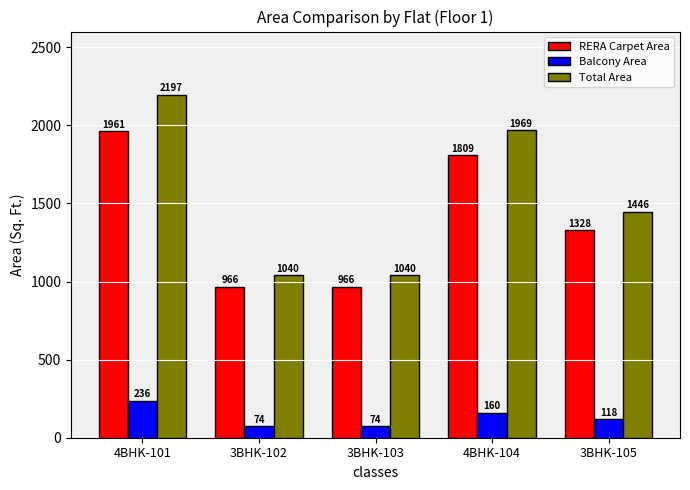

At which category is the sum across all series the highest?

4BHK-101